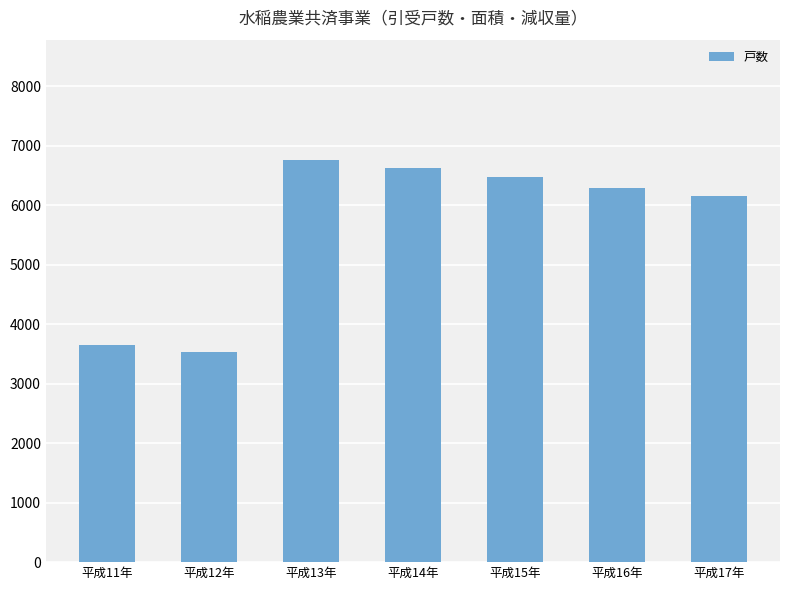

List the labels in order of value, smallest first.

平成12年, 平成11年, 平成17年, 平成16年, 平成15年, 平成14年, 平成13年